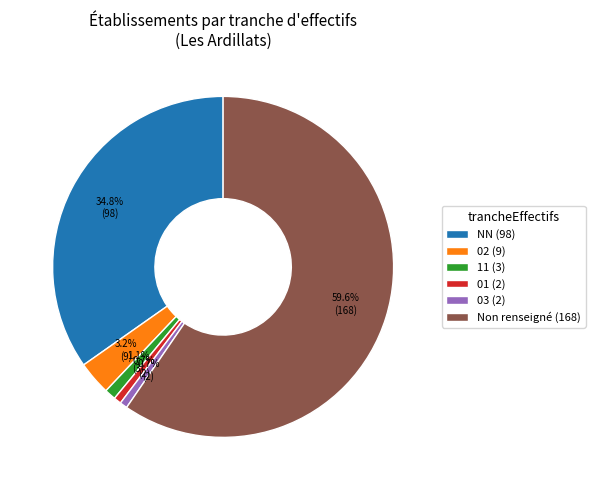

How much of the chart is everything except 02 (9)?

96.8%